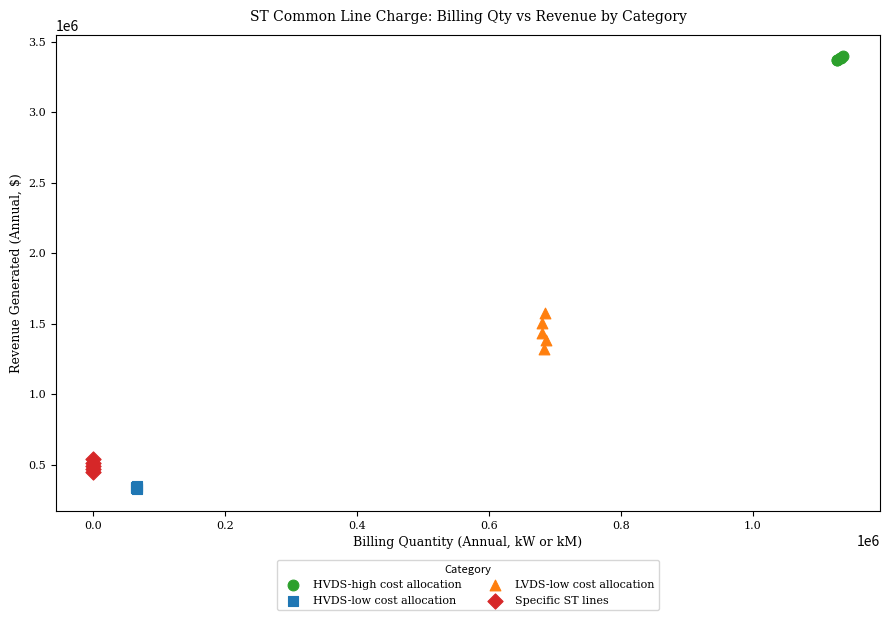

Which series reaches the maximum Y coordinate?

HVDS-high cost allocation